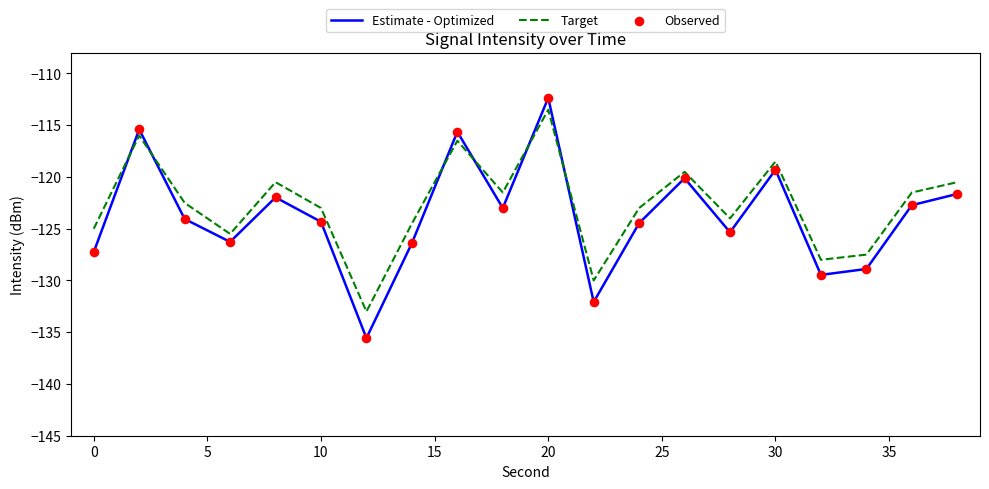

What is the lowest value of the Target series?

-133.0